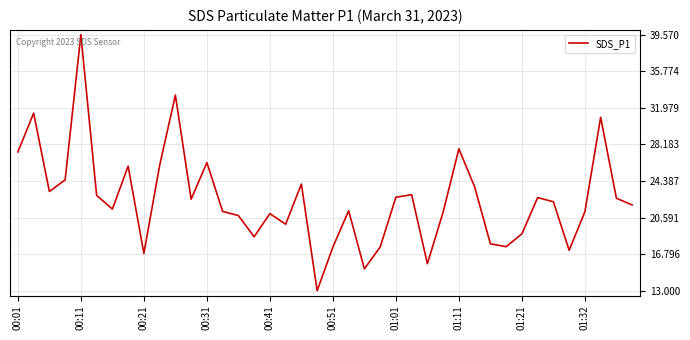

What is the difference between the maximum and minimum values?

26.6